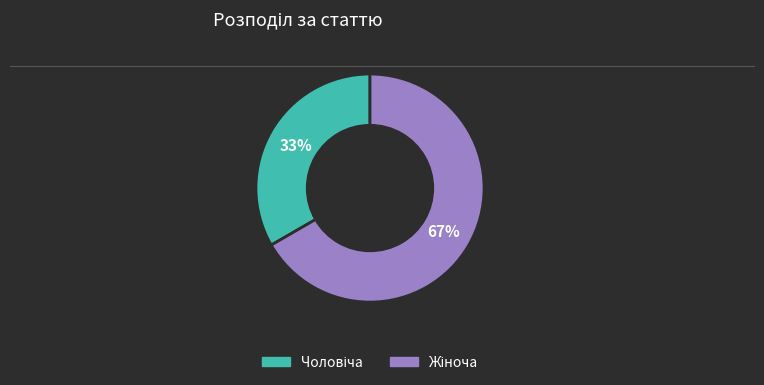

Does any single category account for the majority?

Yes